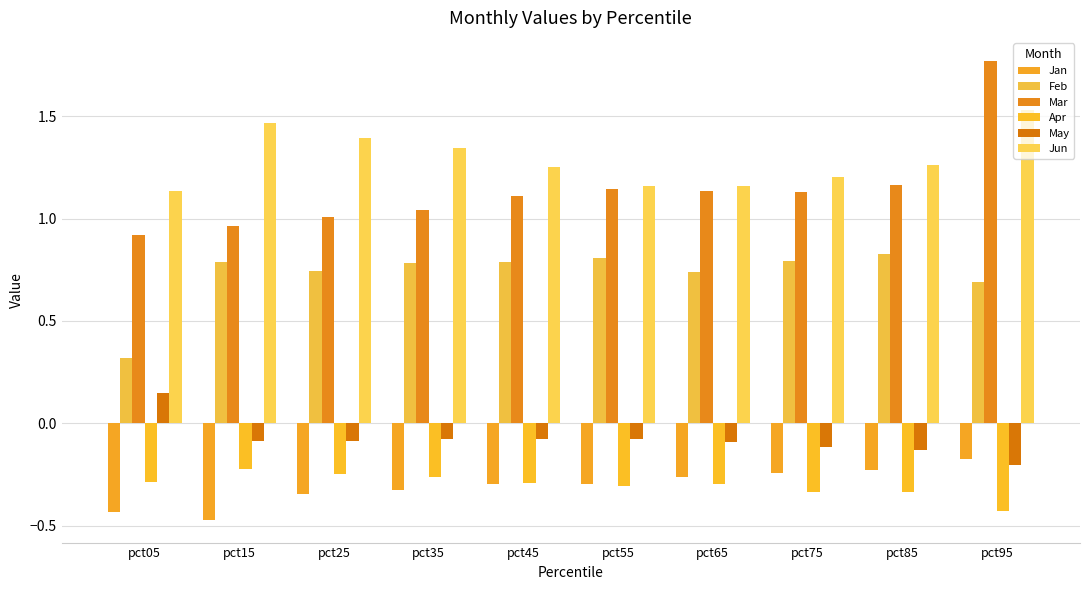

List the labels in order of Jan value, largest first.

pct95, pct85, pct75, pct65, pct55, pct45, pct35, pct25, pct05, pct15